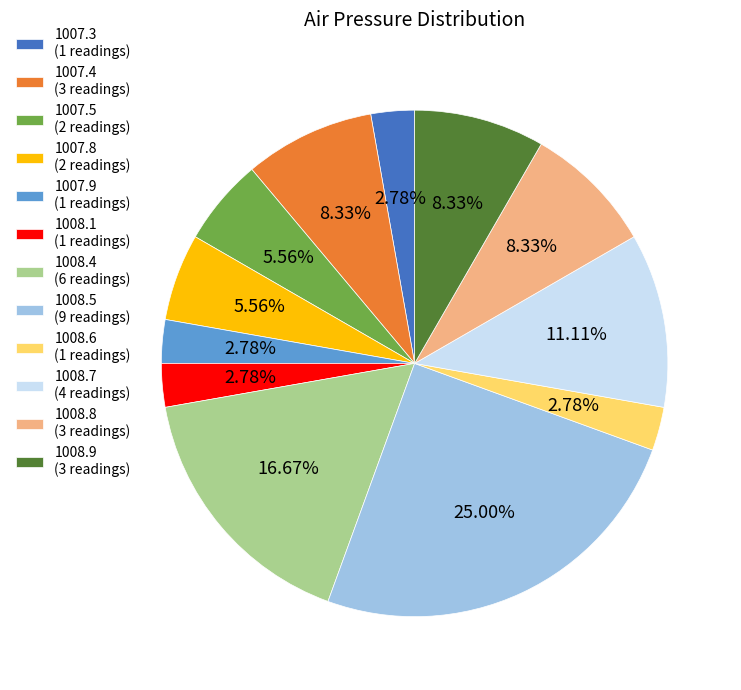

What percentage do 1007.8 and 1007.5 together represent?

11.1%